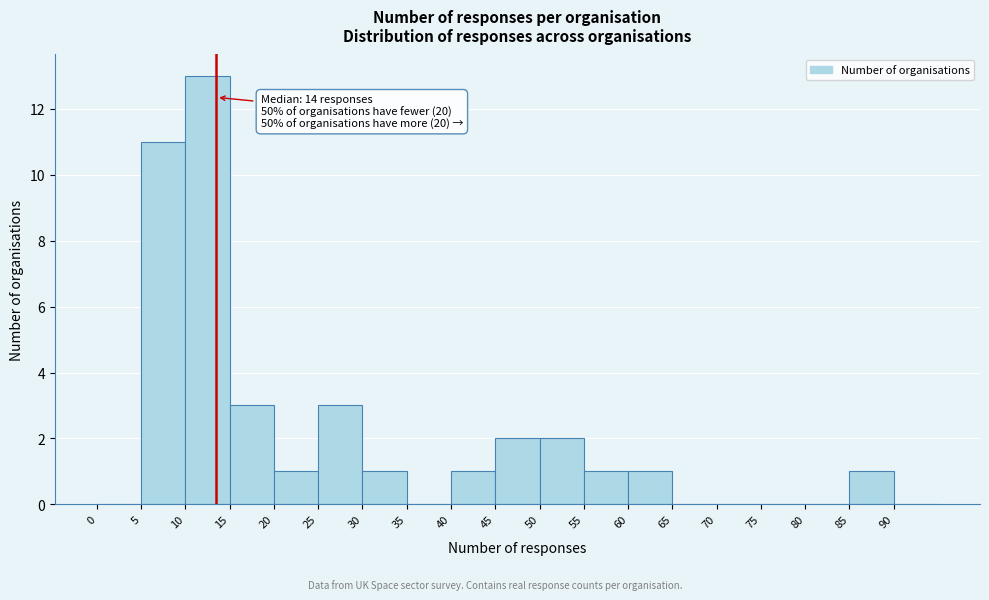

Over which range of the x-axis is the bar tallest?

10 to 15